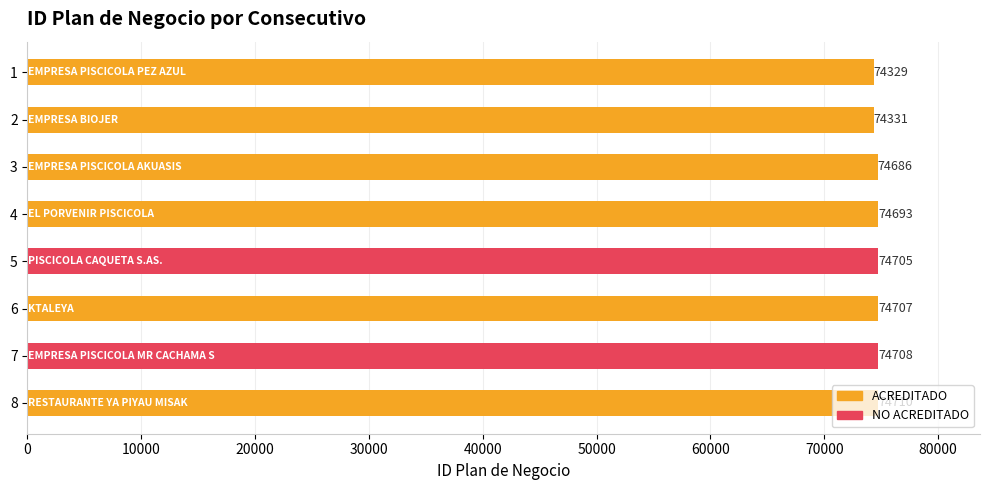

How many categories are shown in the chart?

8